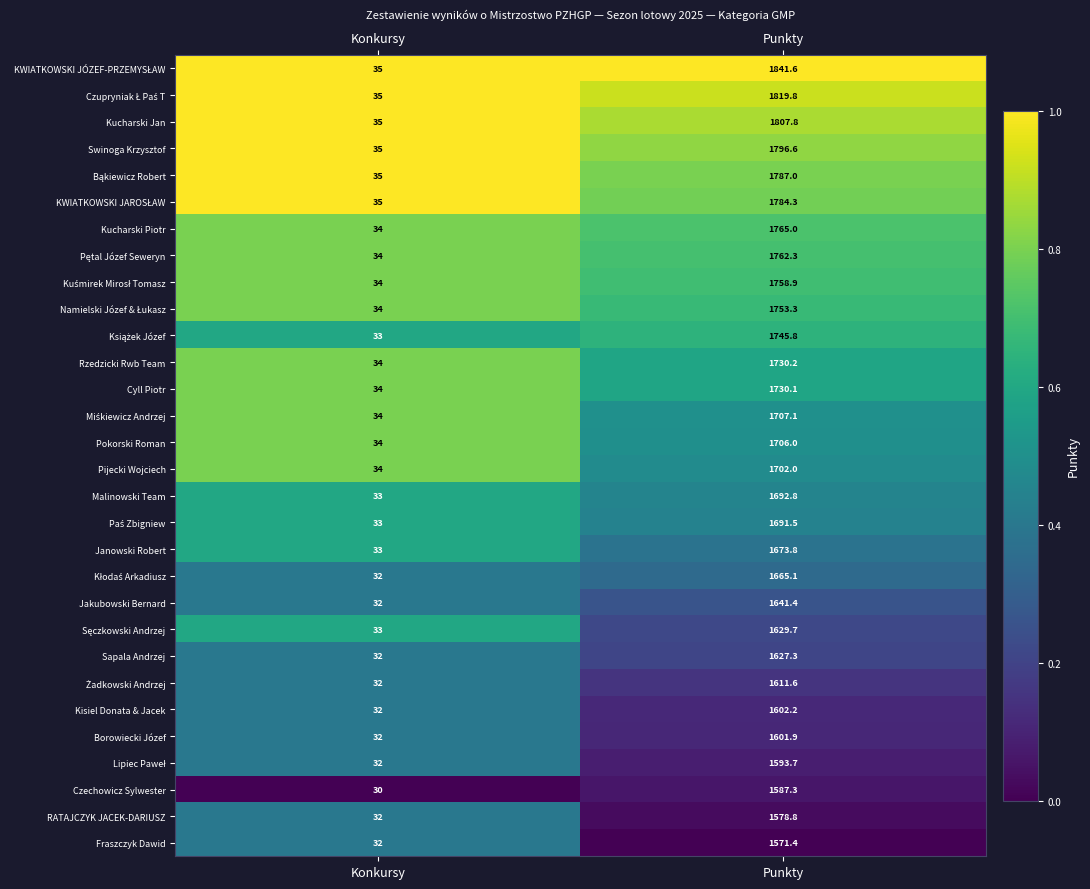

What is the difference between the highest and lowest values at Punkty?

270.2